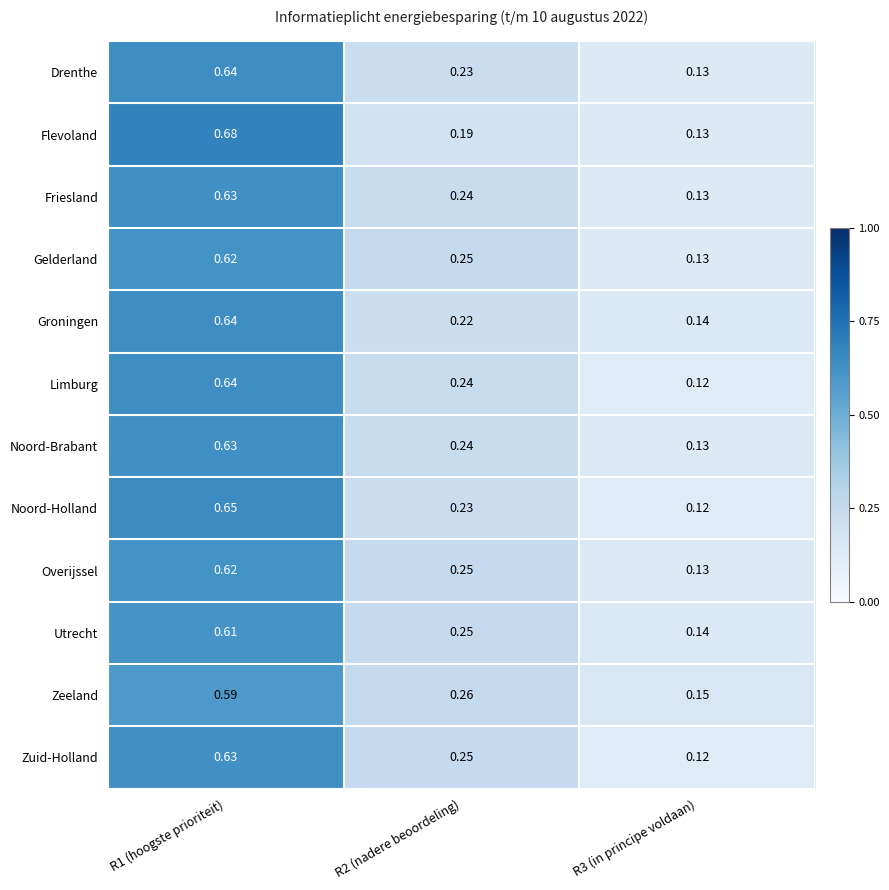

Which series changed the most between R1 (hoogste prioriteit) and R2 (nadere beoordeling)?

Flevoland